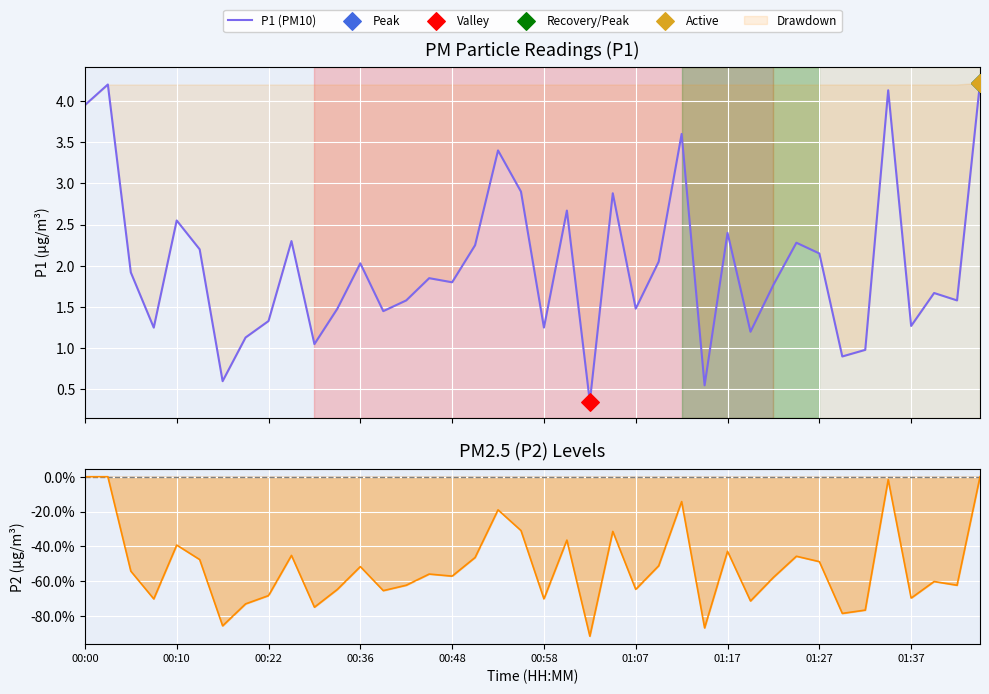

At which category is the sum across all series the highest?

39